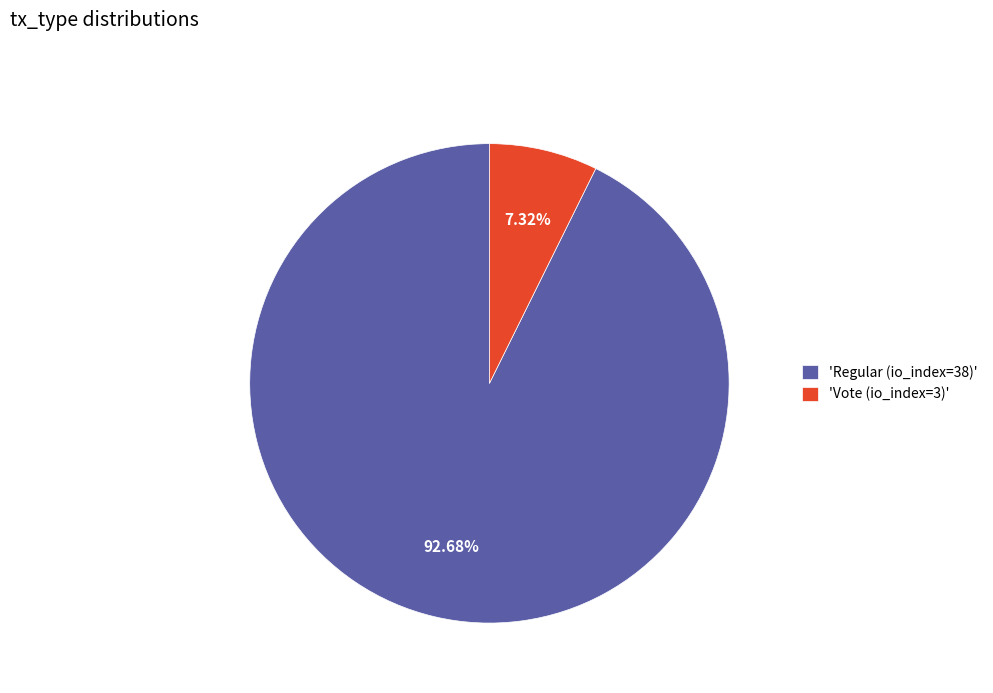

What is the largest slice in the pie chart?

'Regular (io_index=38)'